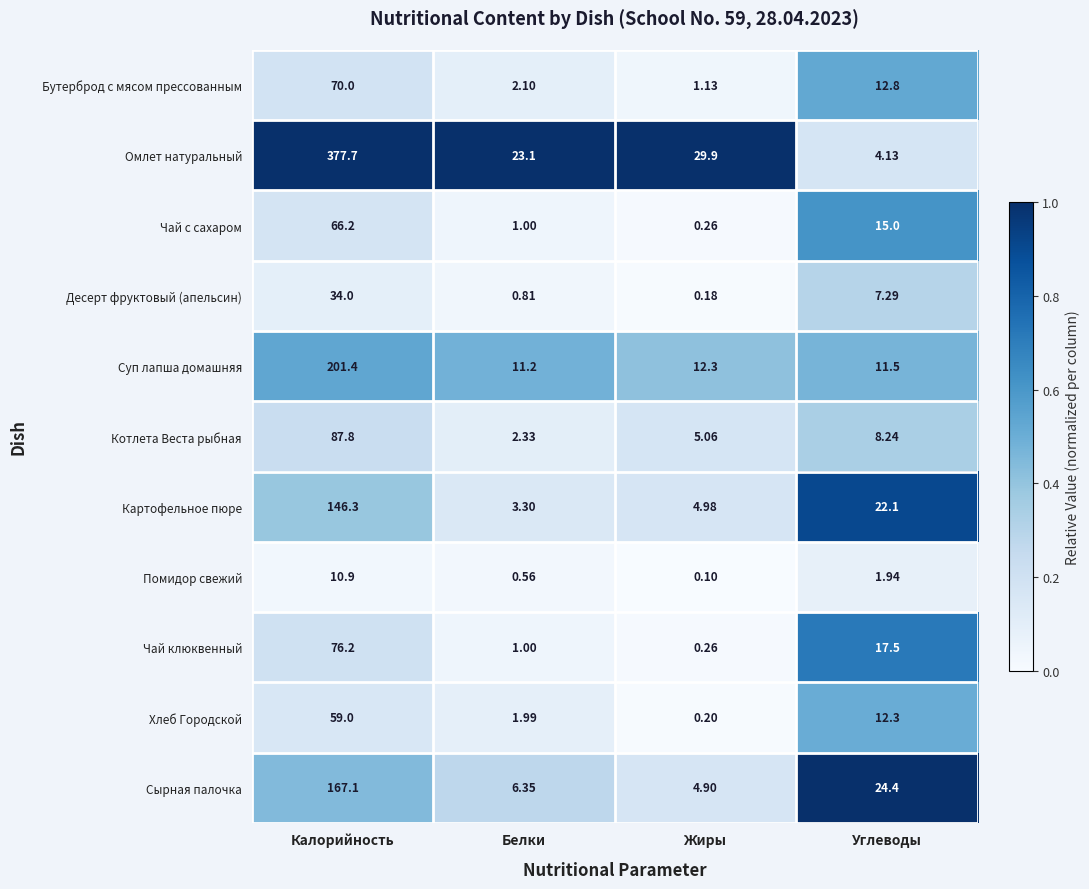

Which label corresponds to the largest value in the chart?

Калорийность